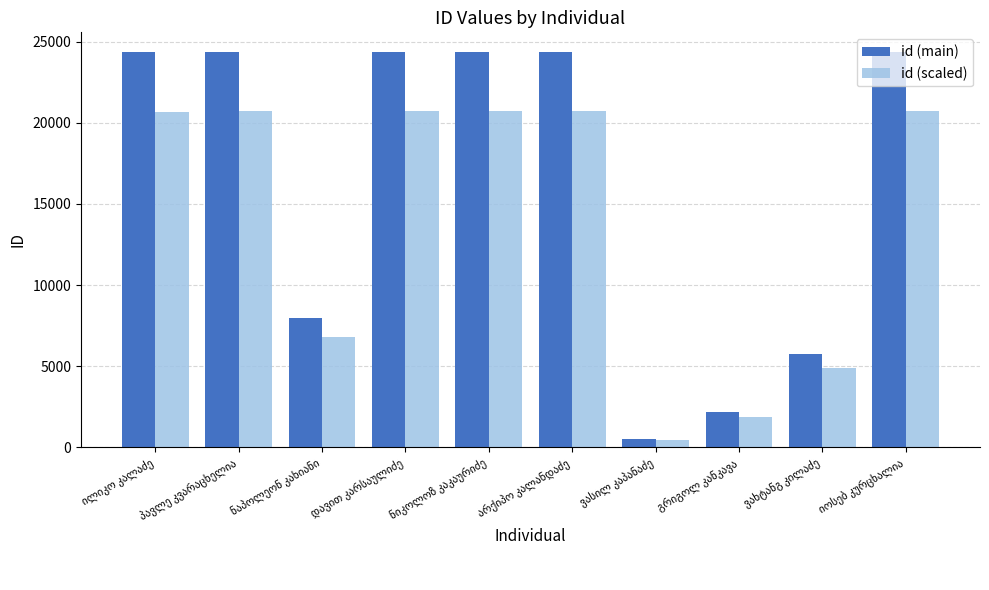

Which series has the largest range (max minus min)?

id (main)